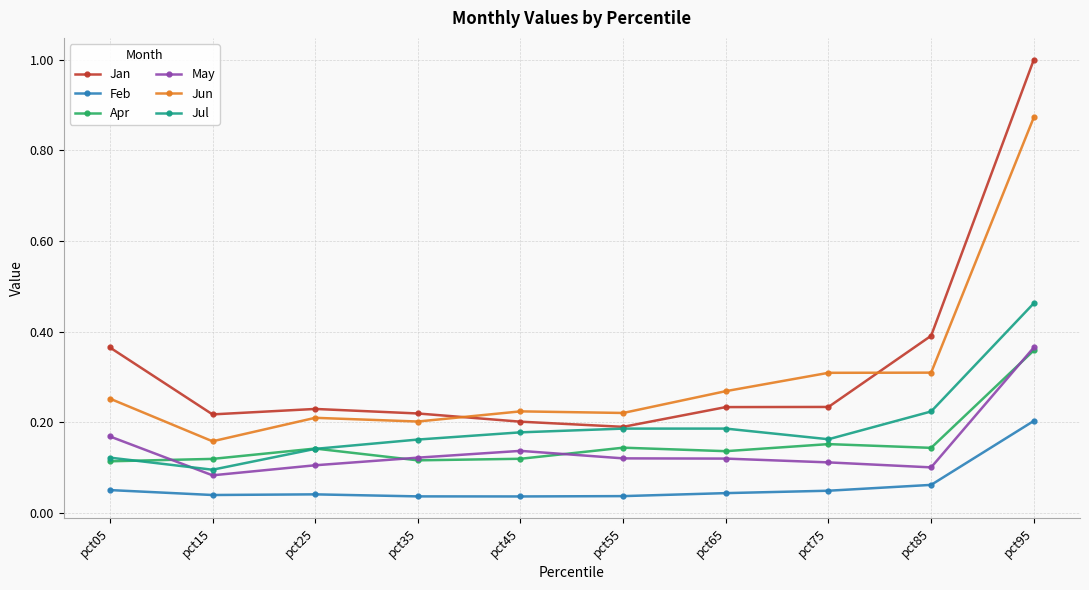

True or false: May and Feb cross at least once.

False